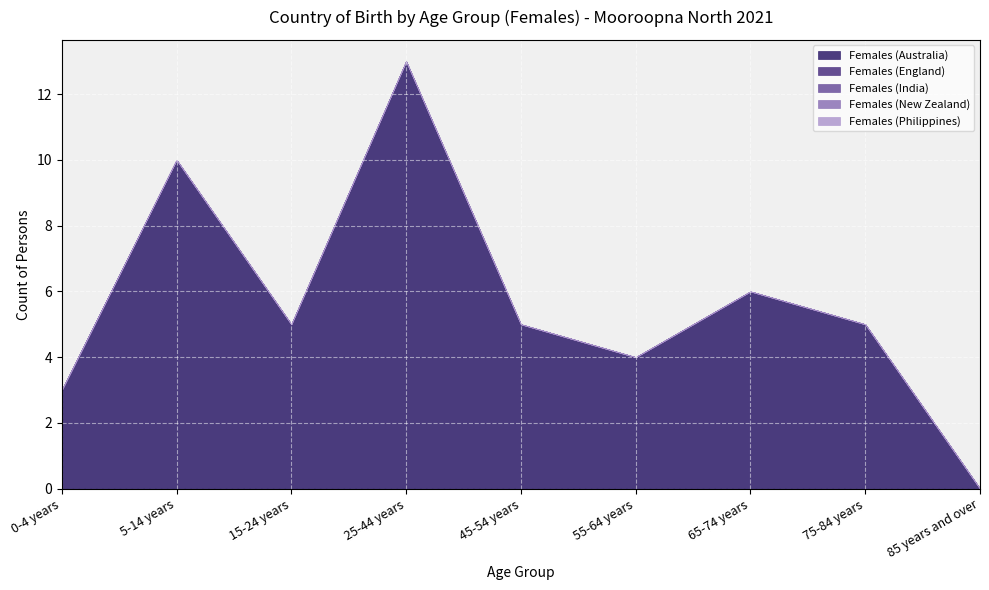

What position from the left is 75-84 years?

8